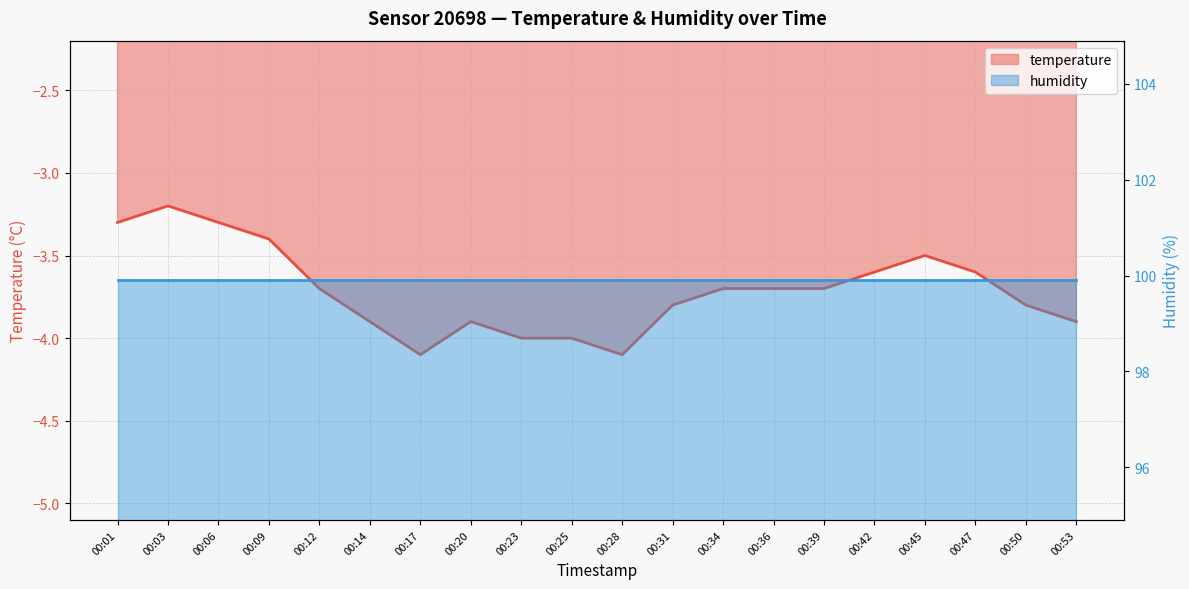

At which category does the data reach its first local valley?

00:17